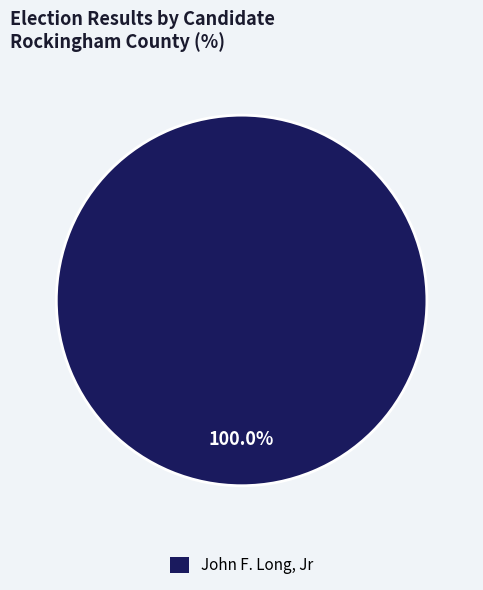

Rank the categories by value from lowest to highest.

John F. Long, Jr